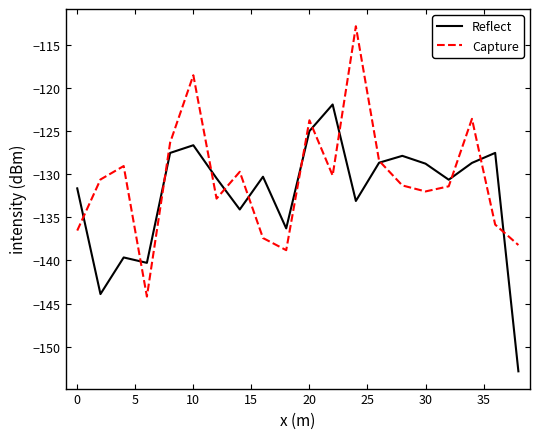

What is the maximum value shown in the chart?

-112.9